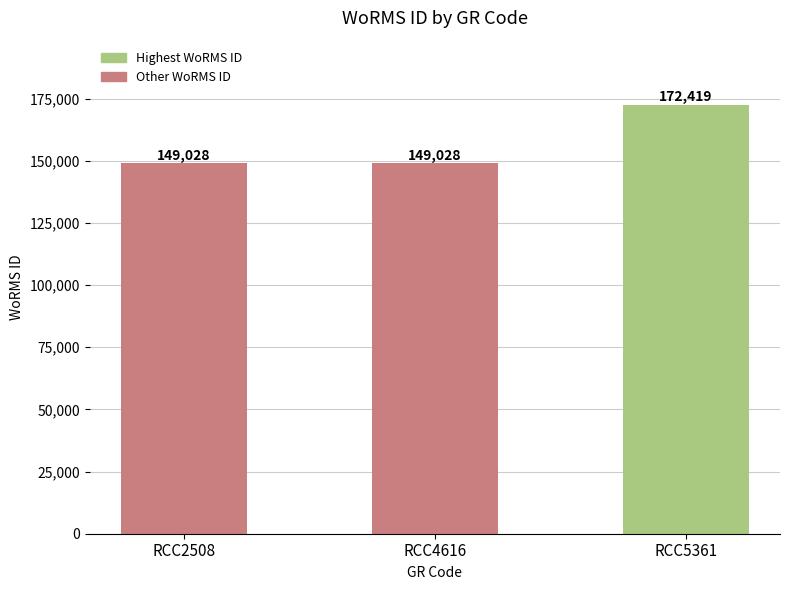

How many values are between 149028 and 172419?

3